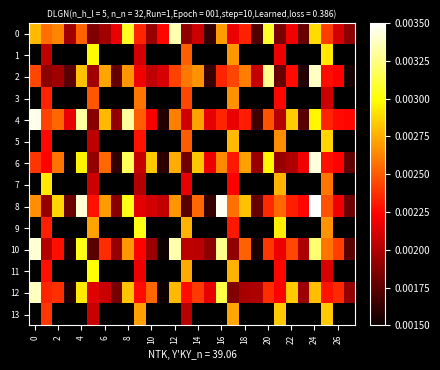

Which series has the largest range (max minus min)?

6